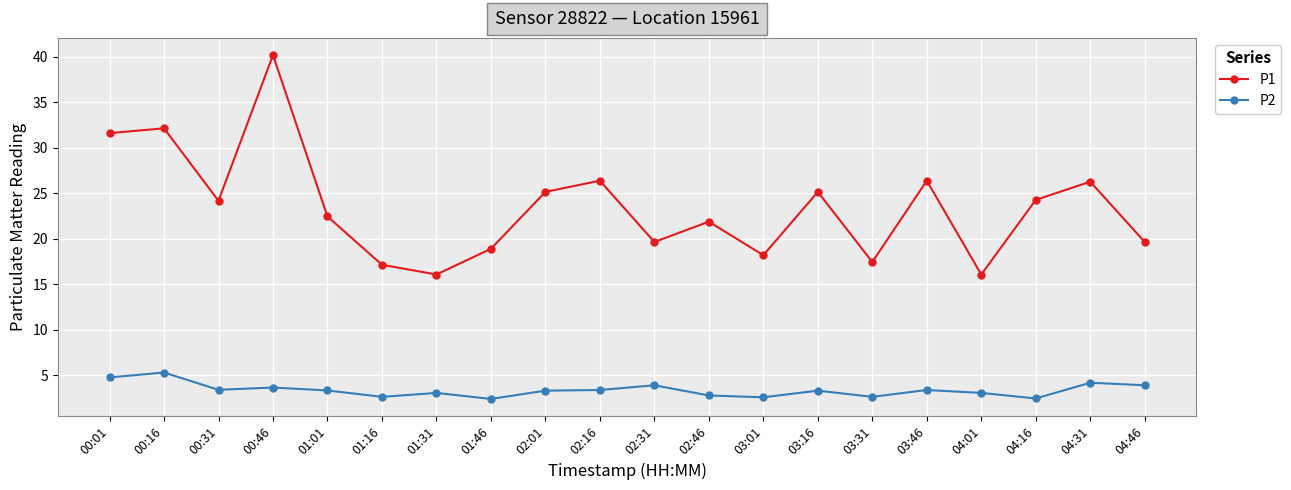

Rank the series by their maximum value, from lowest to highest.

P2, P1